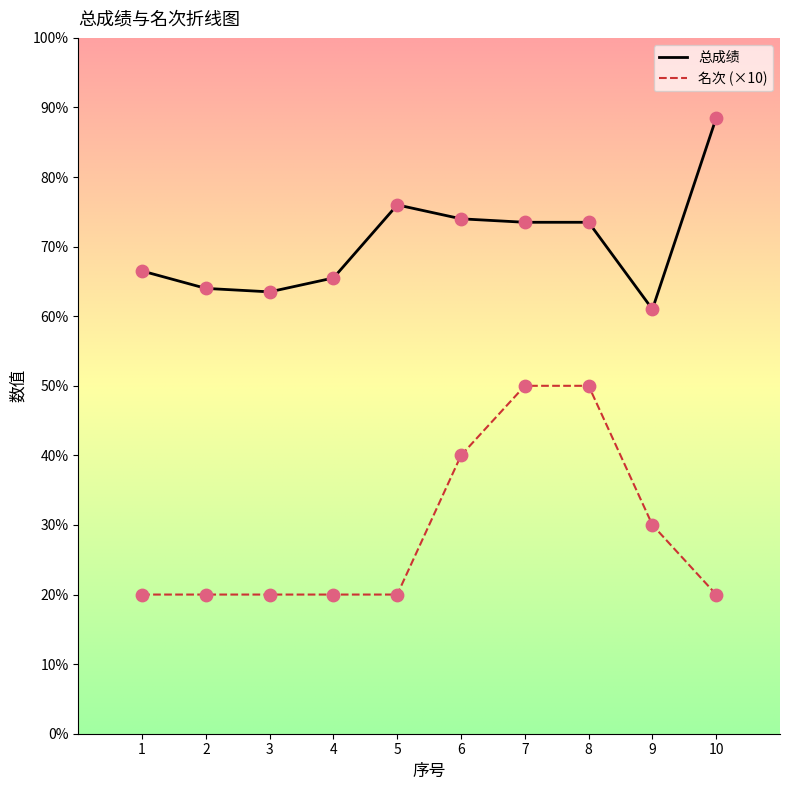

At how many categories does at least one series exceed 34?

10